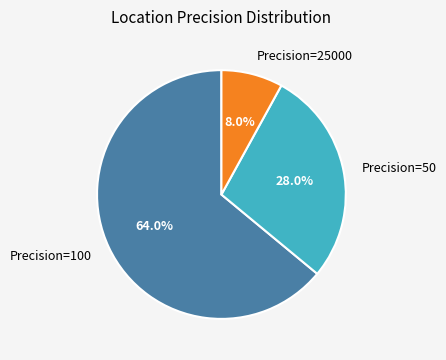

Do Precision=100 and Precision=25000 together represent more than half of the pie?

Yes